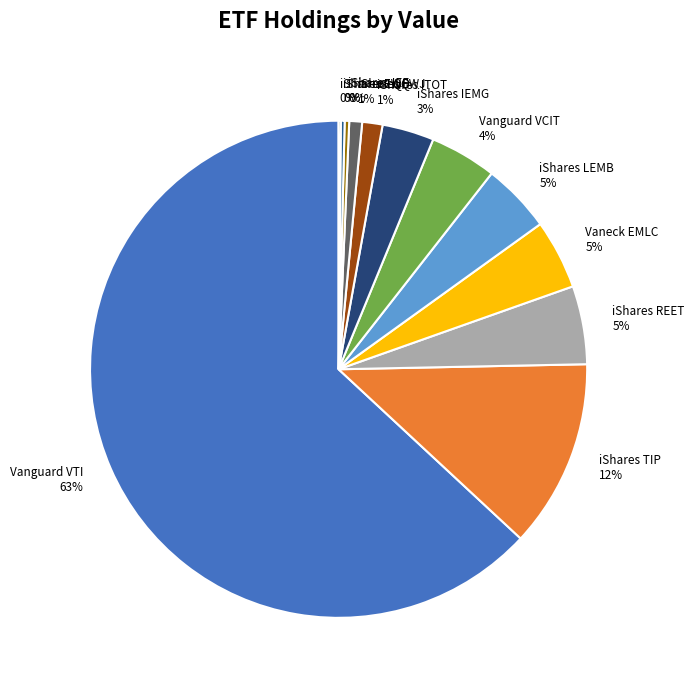

Do iShares LEMB 5% and iShares IEMG 3% together represent more than half of the pie?

No